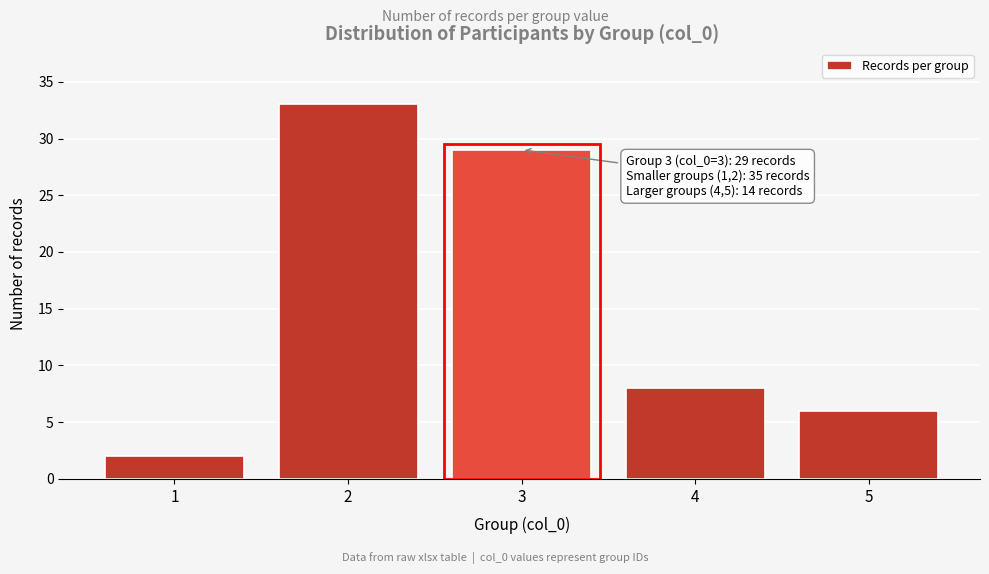

Over which range of the x-axis is the bar tallest?

1.5 to 2.5